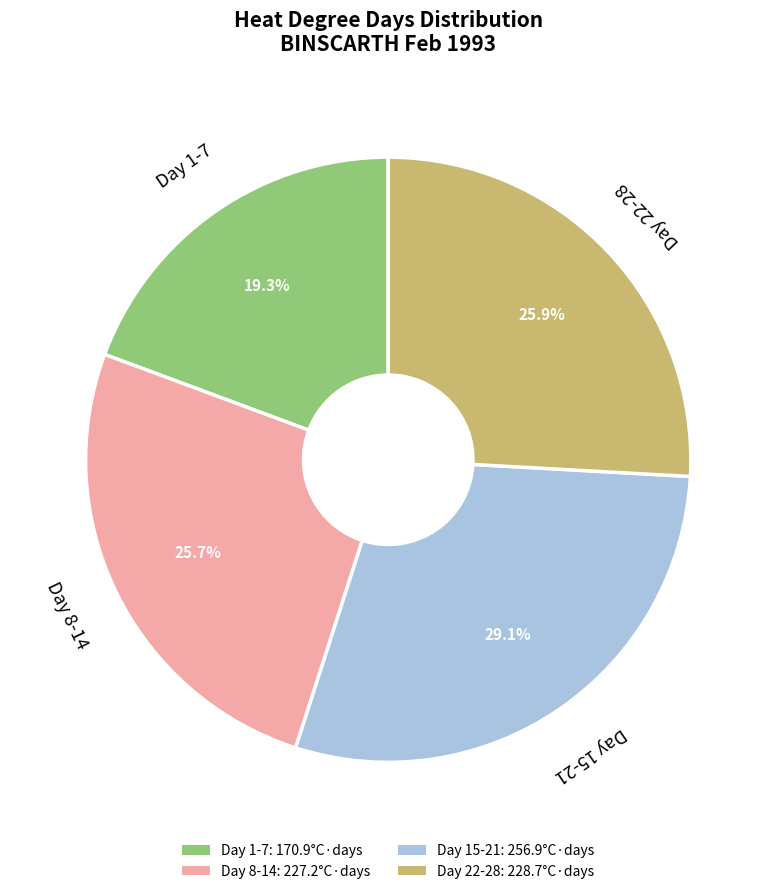

What is the largest slice in the pie chart?

Day 15-21